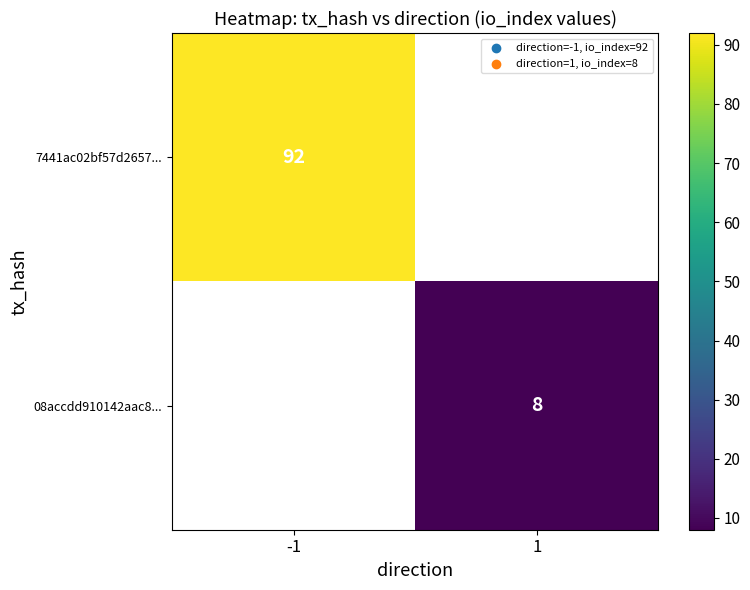

Count the number of categories in the chart.

2